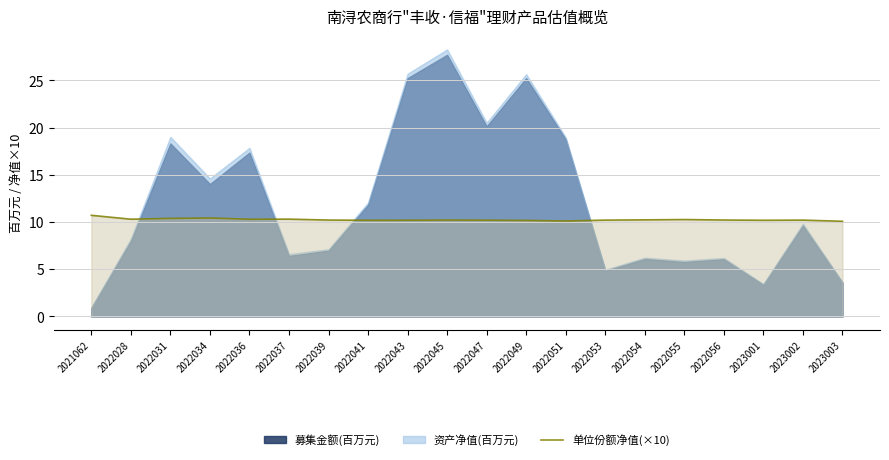

Which has a higher value, 2022043 or 2022055?

2022055